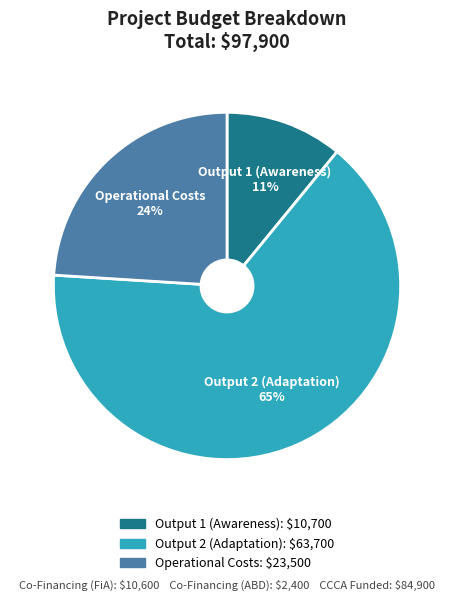

Which has a higher value, Output 1 (Awareness) or Operational Costs?

Operational Costs